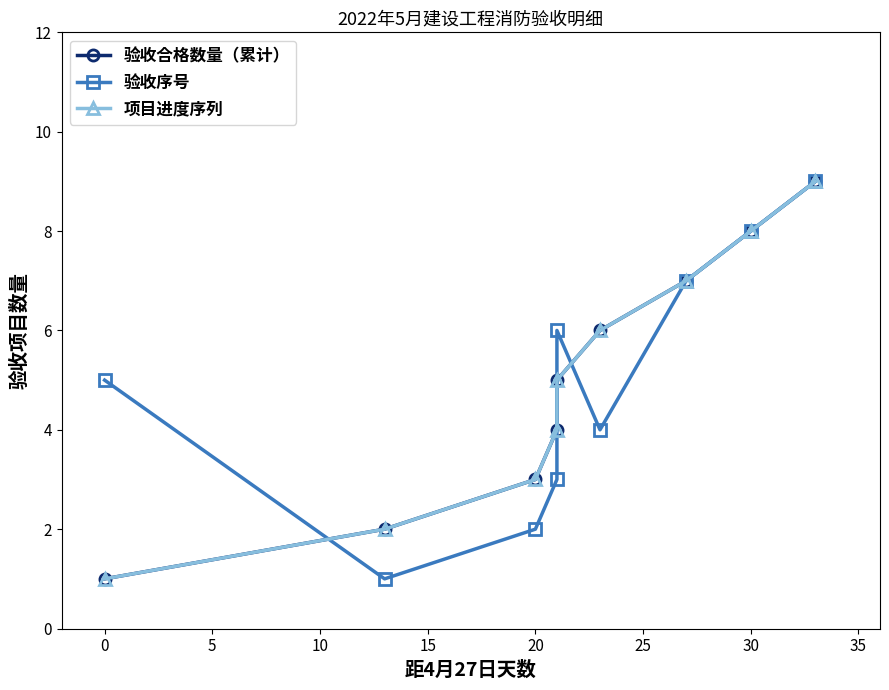

What are all the series names shown in the legend?

验收合格数量（累计）, 验收序号, 项目进度序列